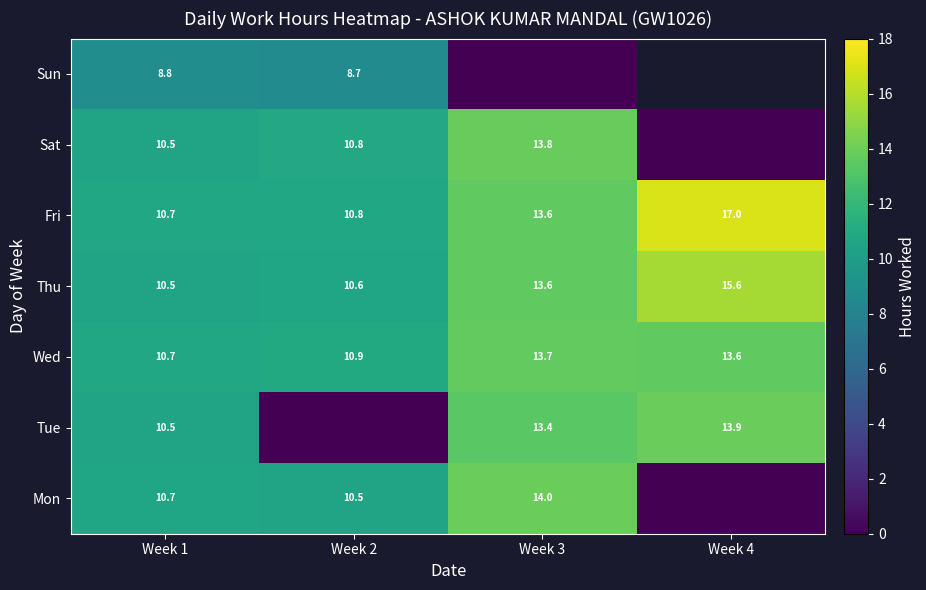

What is the spread (max minus min) of values at Week 3?

14.0